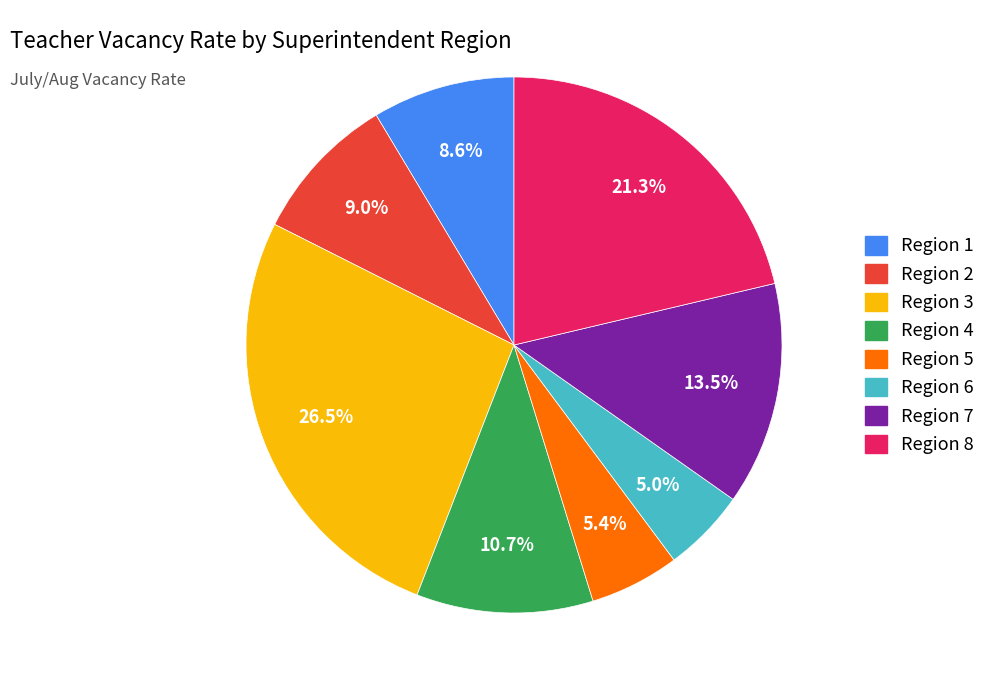

To the nearest percent, what is the combined percentage of Region 5 and Region 1?

14%